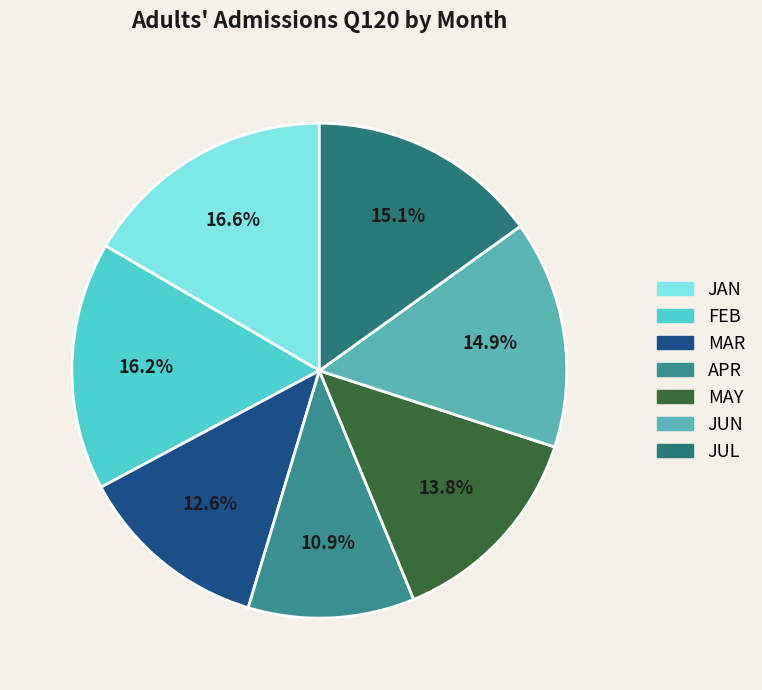

How many segments does this pie chart have?

7